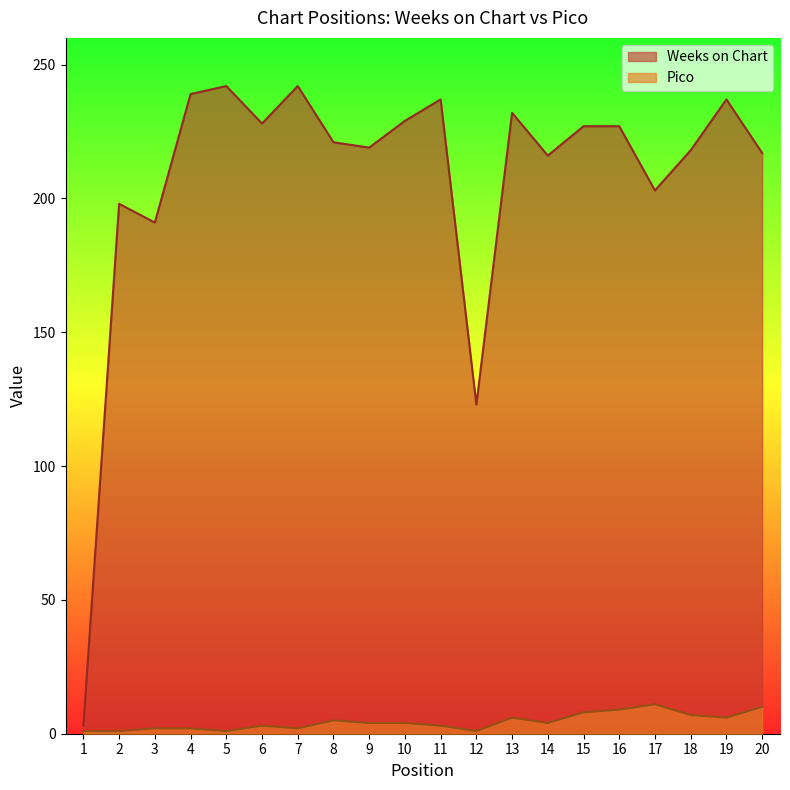

In Pico, how many points are higher than both neighbors (excluding endpoints)?

4